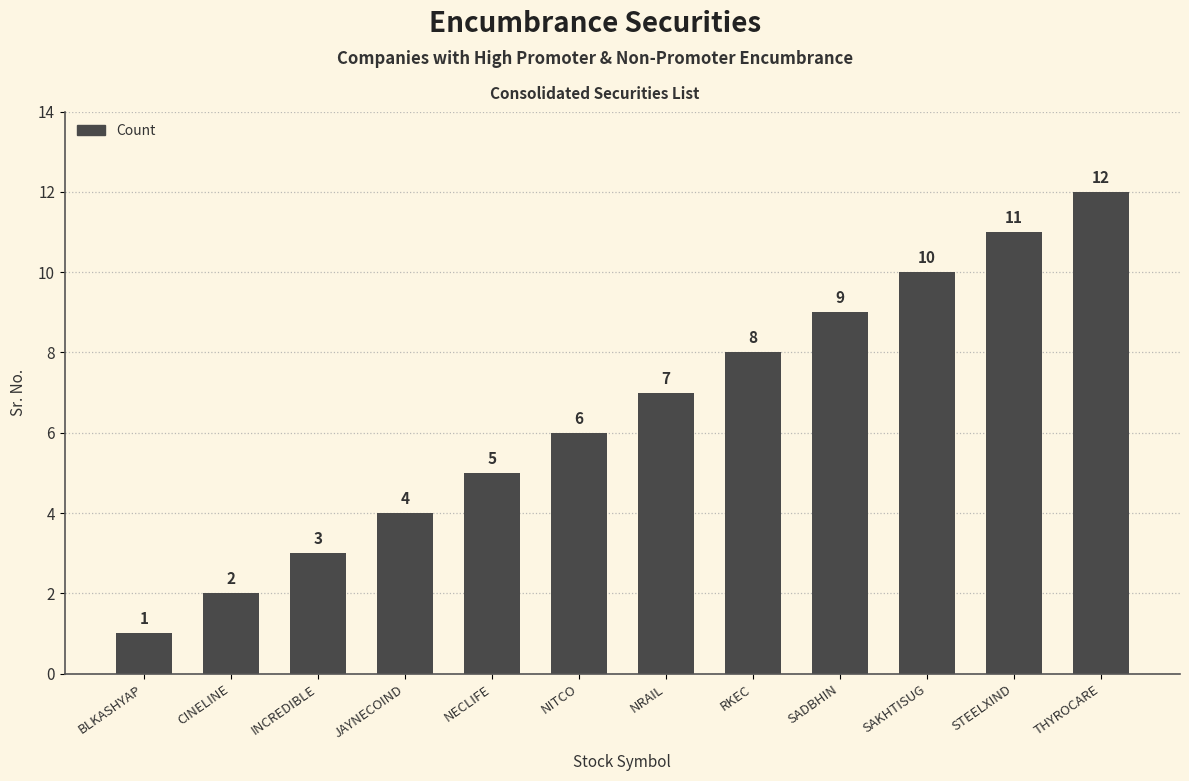

What is the greatest value displayed?

12